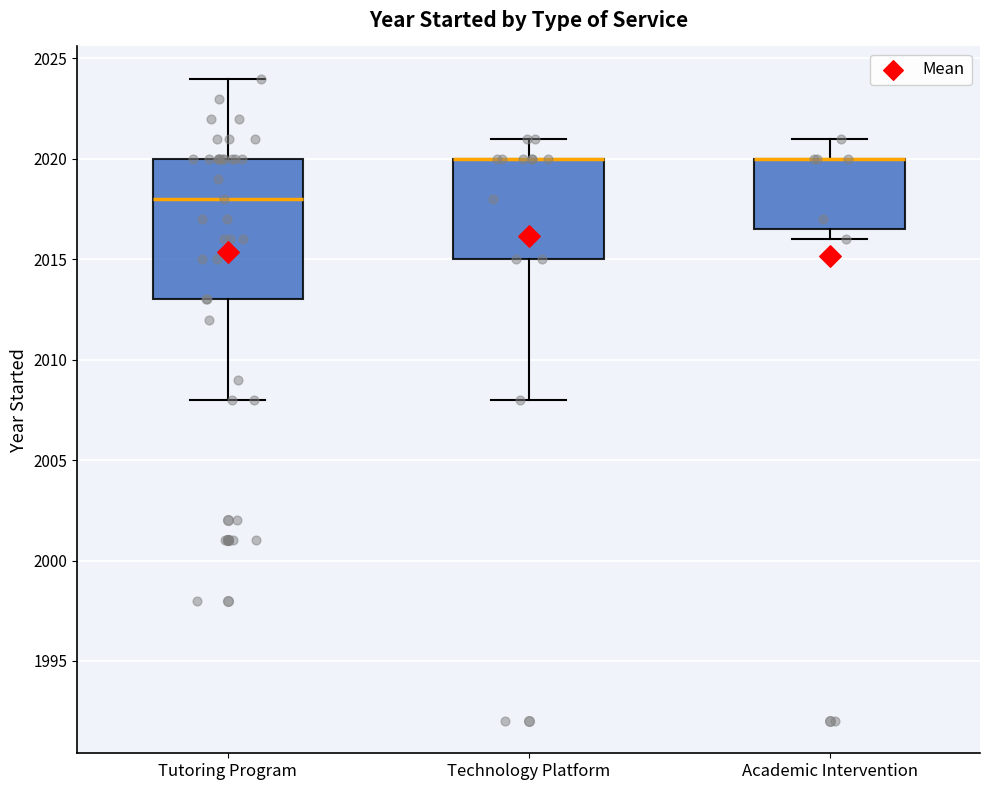

Comparing the boxes themselves (not the whiskers), which one is the tallest?

Tutoring Program